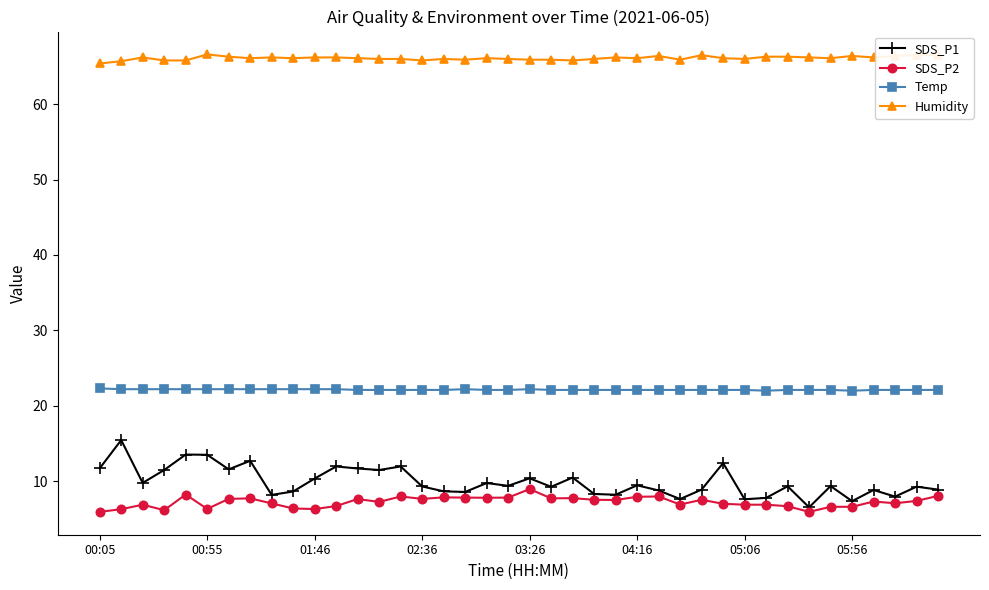

List the series in order of their peak value, highest first.

Humidity, Temp, SDS_P1, SDS_P2